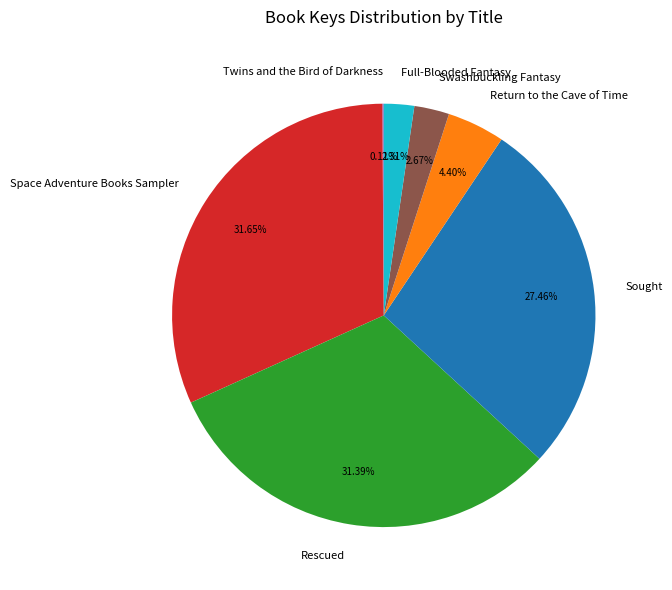

True or false: Return to the Cave of Time accounts for 15% of the total.

False